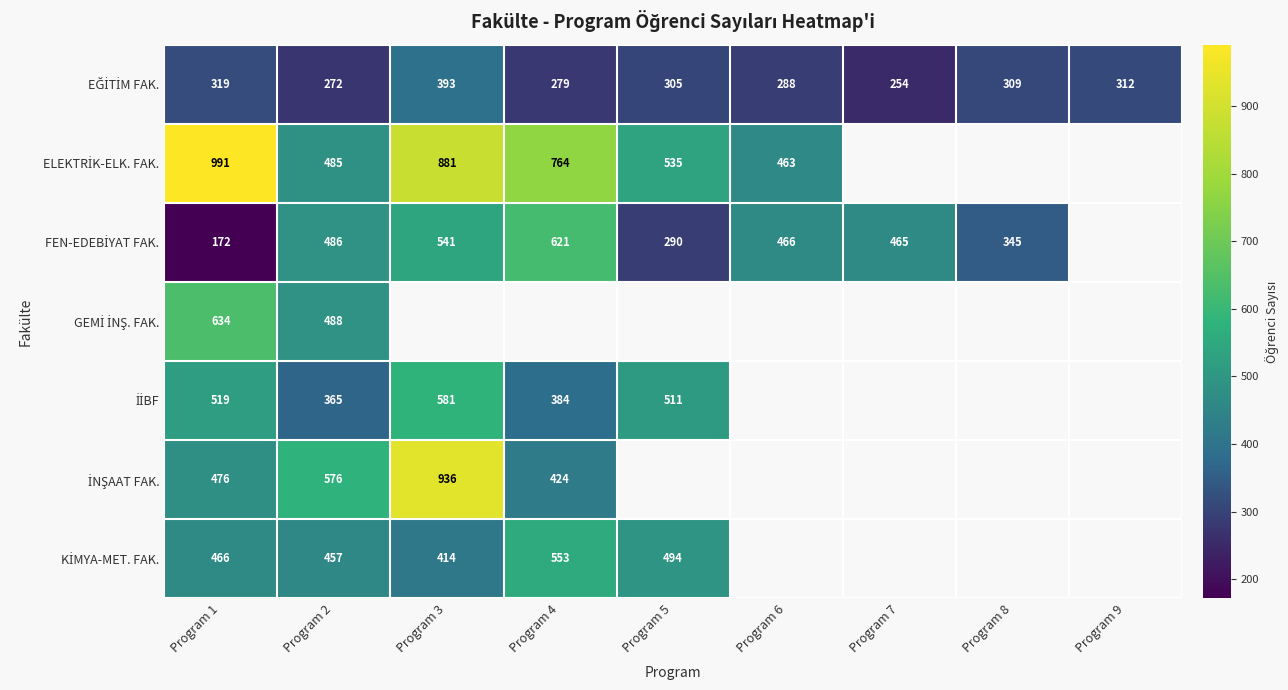

At how many categories does at least one series exceed 707?

3